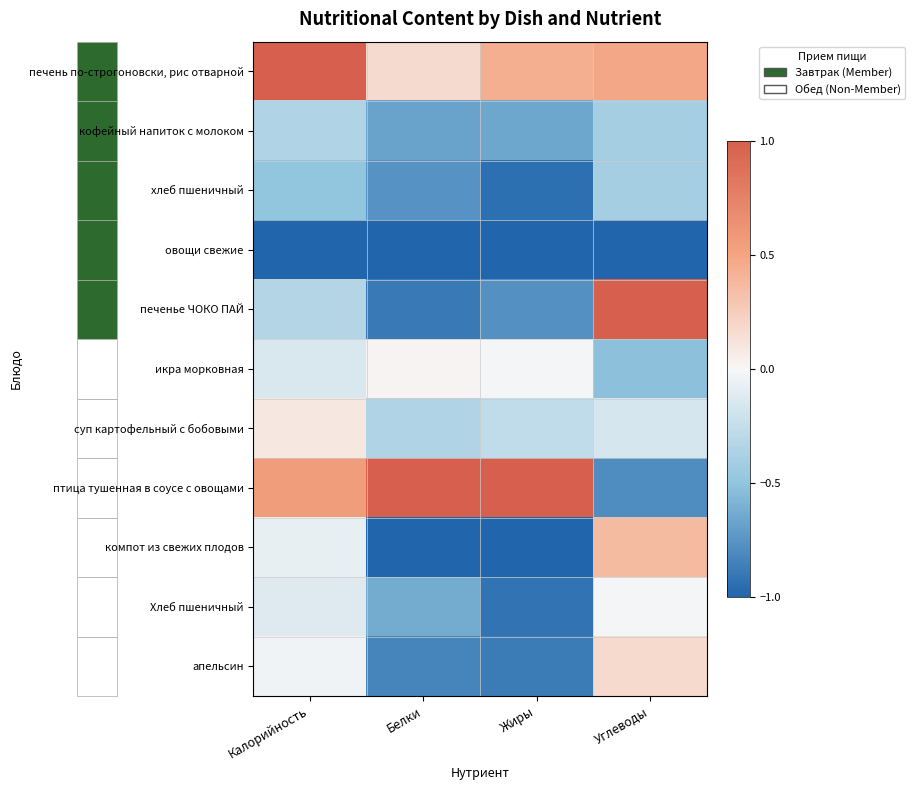

At how many categories does at least one series exceed 0?

4